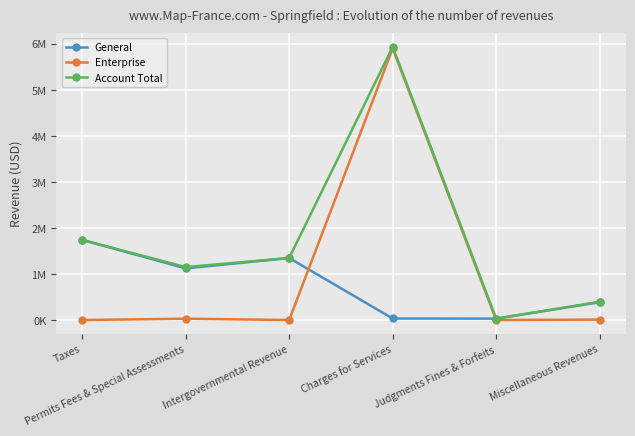

Is this an area chart (filled region under the line)?

No